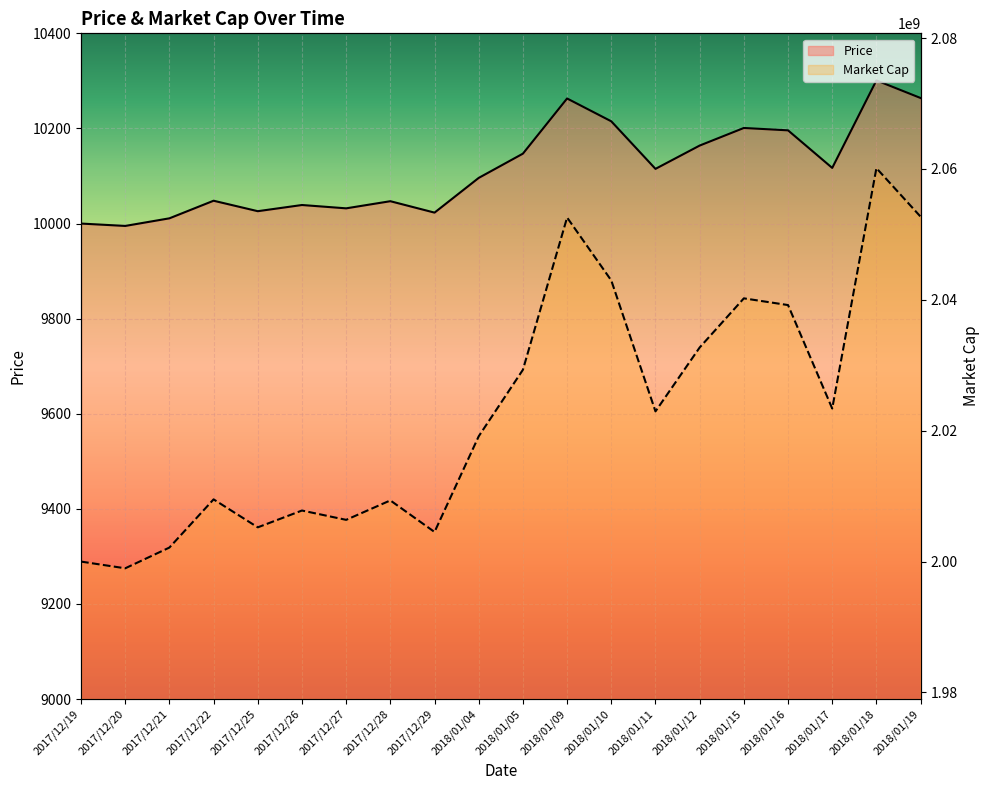

At which category is the sum across all series the highest?

2018/01/18